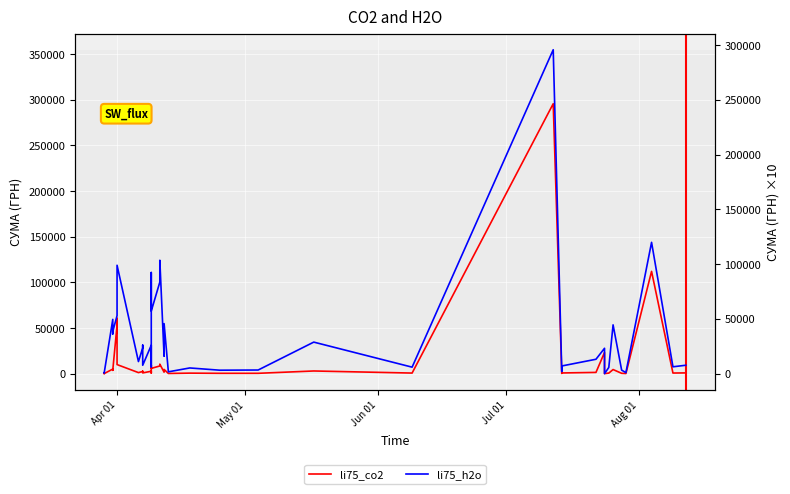

True or false: li75_co2 and li75_h2o cross at least once.

False